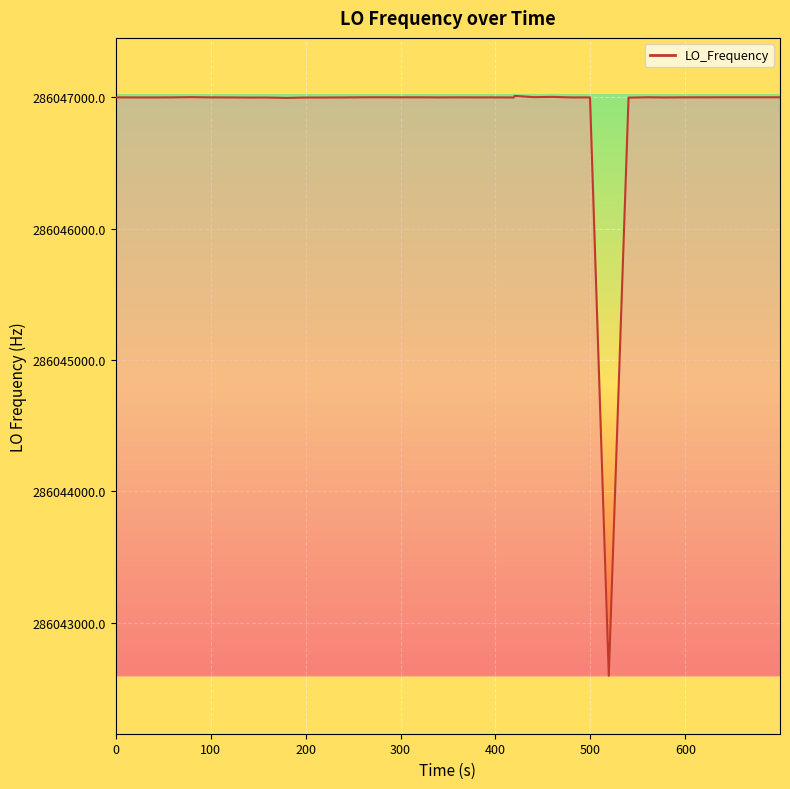

How many distinct data groups are displayed?

1